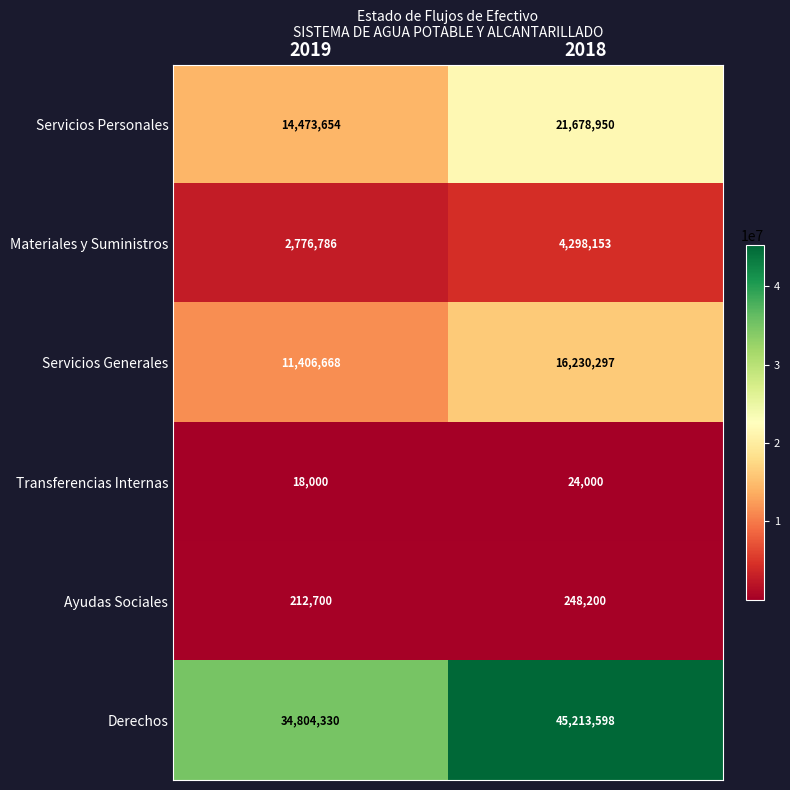

What is the minimum value for Derechos?

34804330